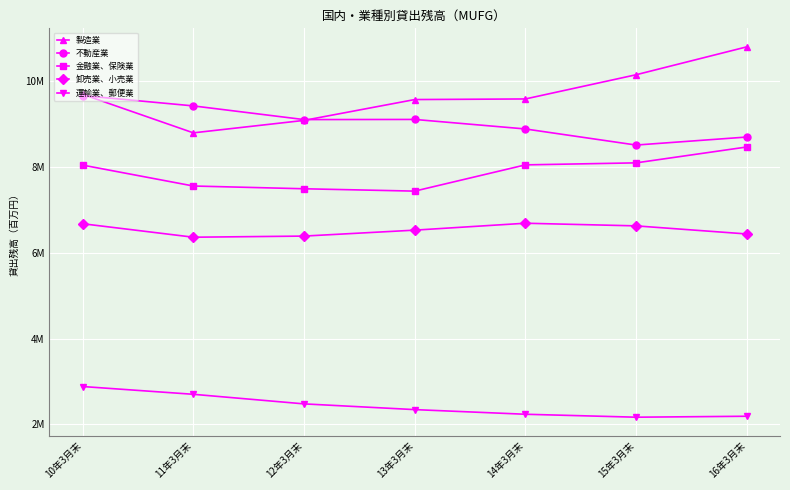

What are all the series names shown in the legend?

製造業, 不動産業, 金融業、保険業, 卸売業、小売業, 運輸業、郵便業